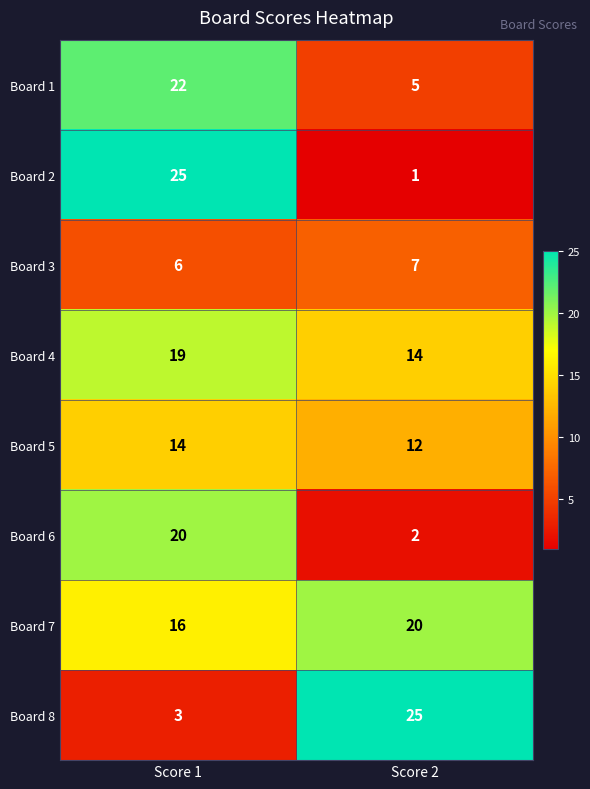

At which label is Board 7 closest to 18?

Score 1